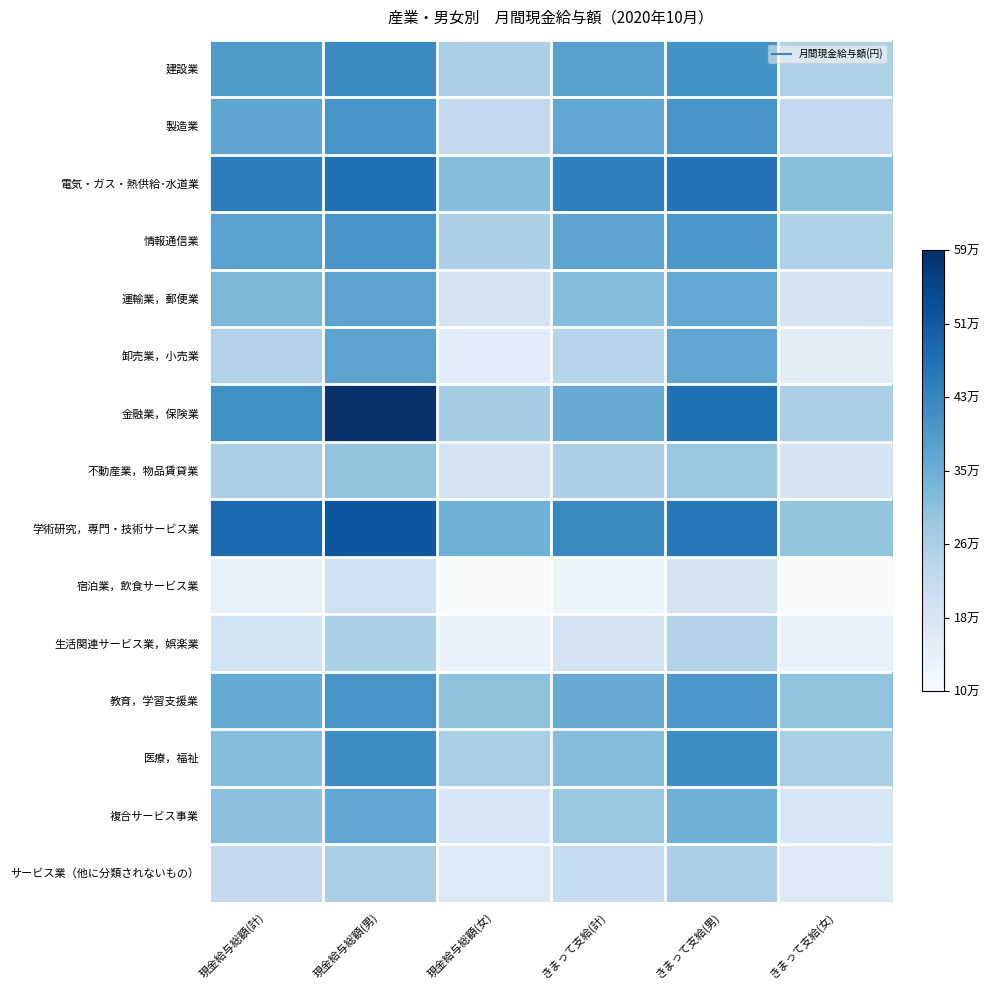

Which series has the largest range (max minus min)?

金融業，保険業